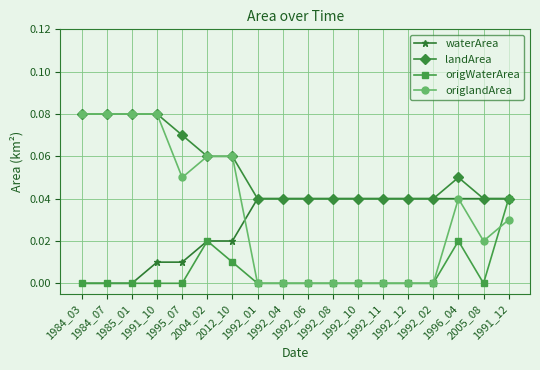

At how many categories does at least one series exceed 0?

18